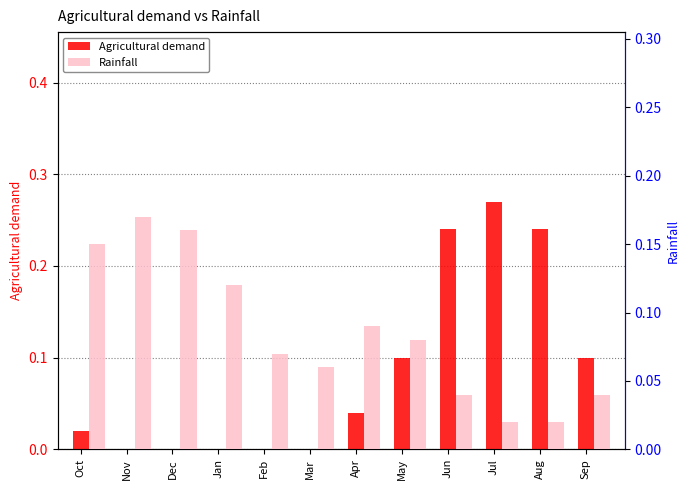

The Rainfall series shows 0.1 at Oct. True or false?

False